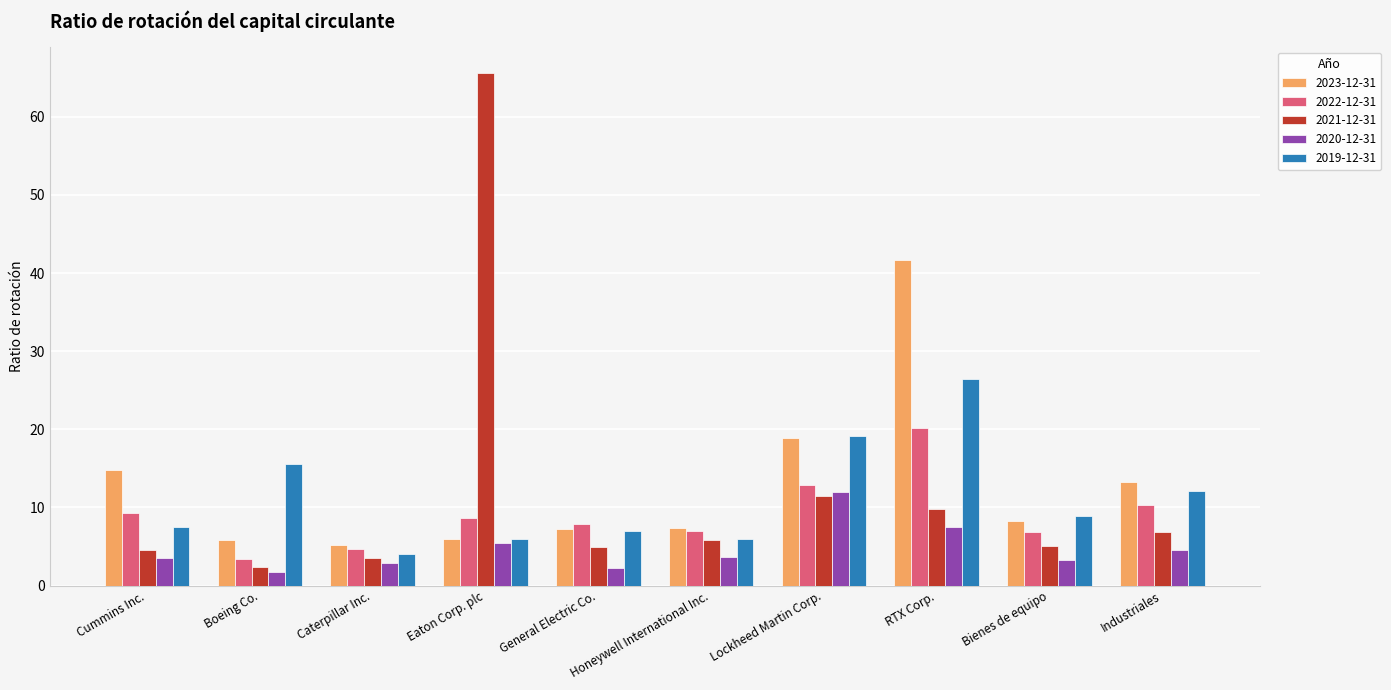

At which category is the sum across all series the highest?

RTX Corp.